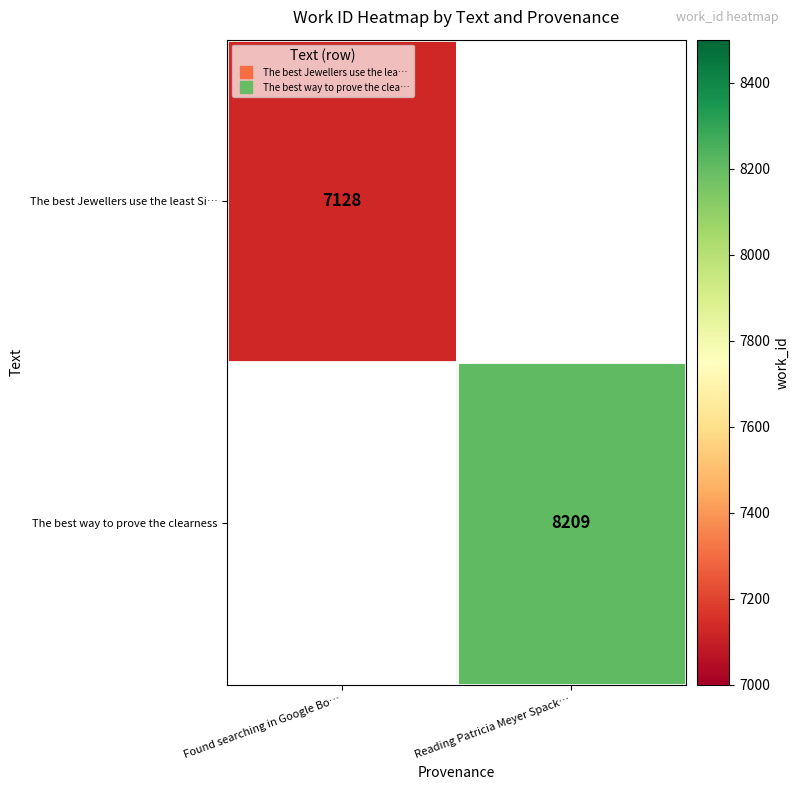

True or false: The best Jewellers use the least Si… has a value of 12264.2 at Found searching in Google Bo….

False